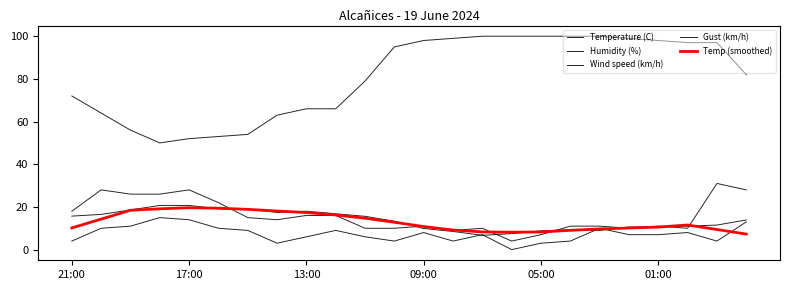

At which label does Humidity (%) reach its peak?

14